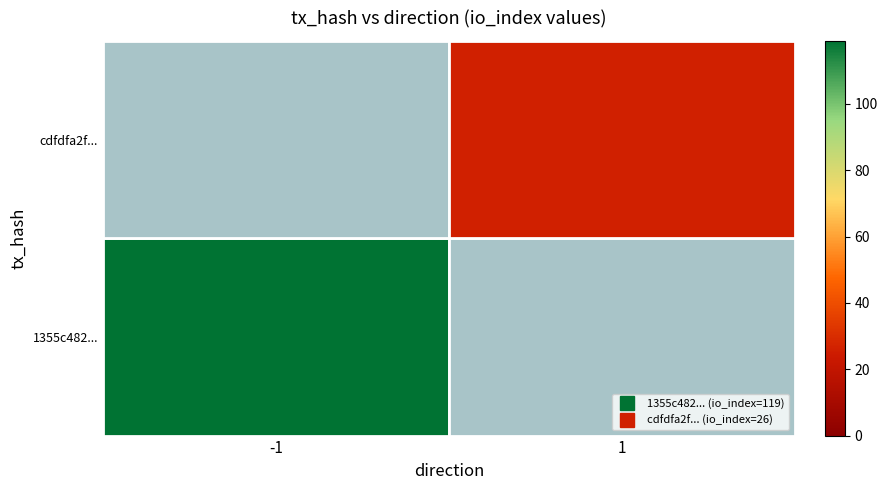

What is the total value across all series at 1?

26